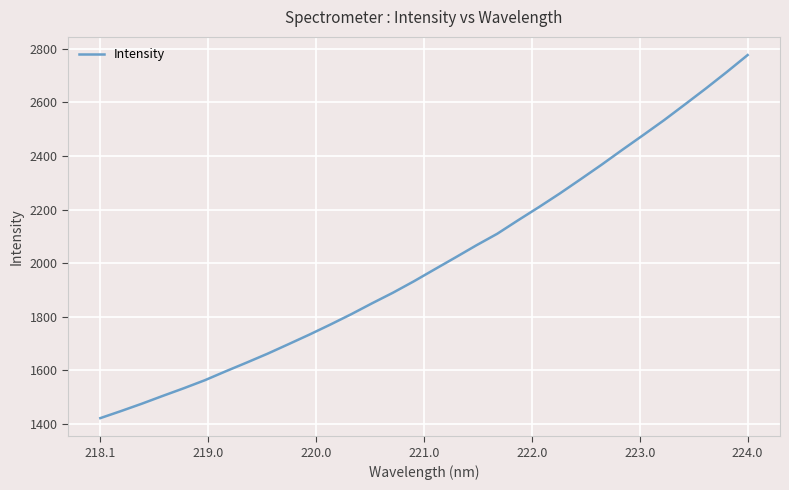

How many categories are shown in the chart?

32